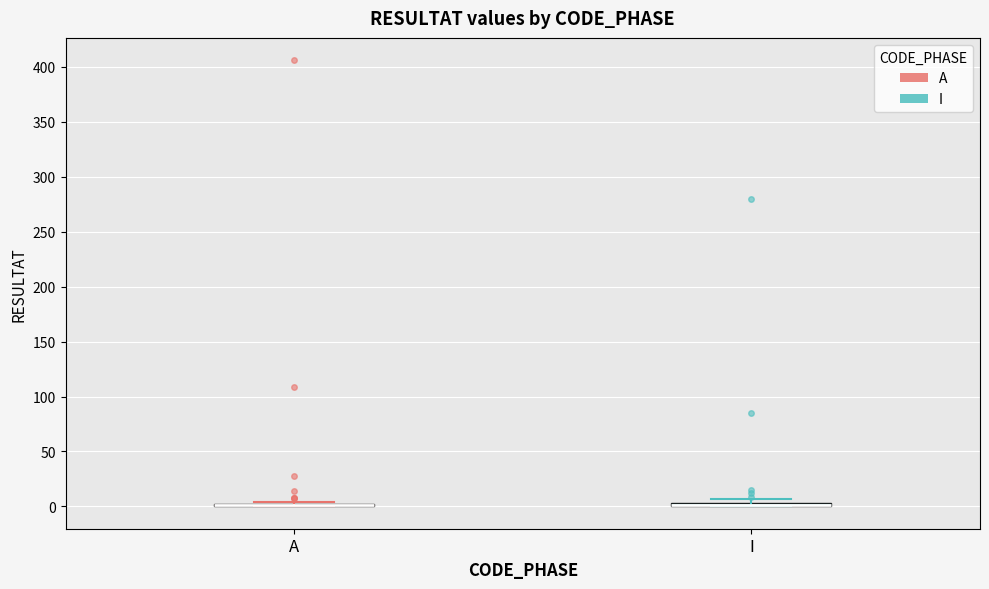

Where is the lower edge of the box for I on the y-axis? The values are not printed on the chart, so give them approximately, as read against the axis.

0